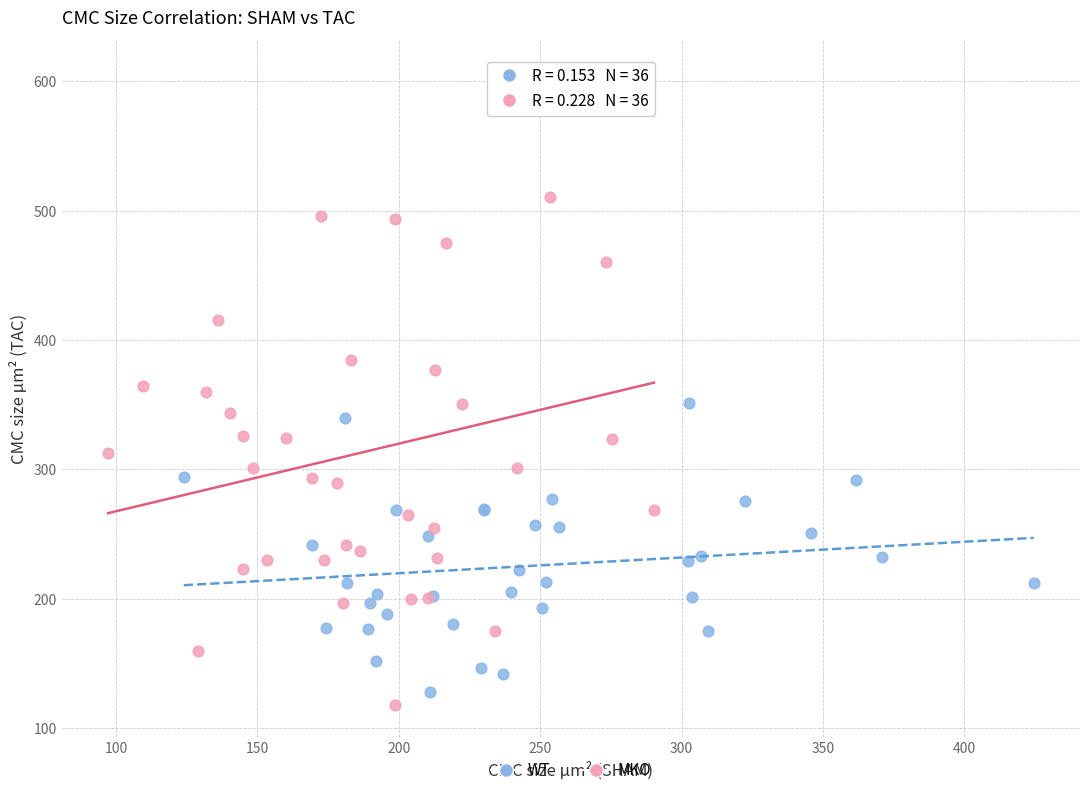

Which series has the largest Y range (max minus min)?

MKO